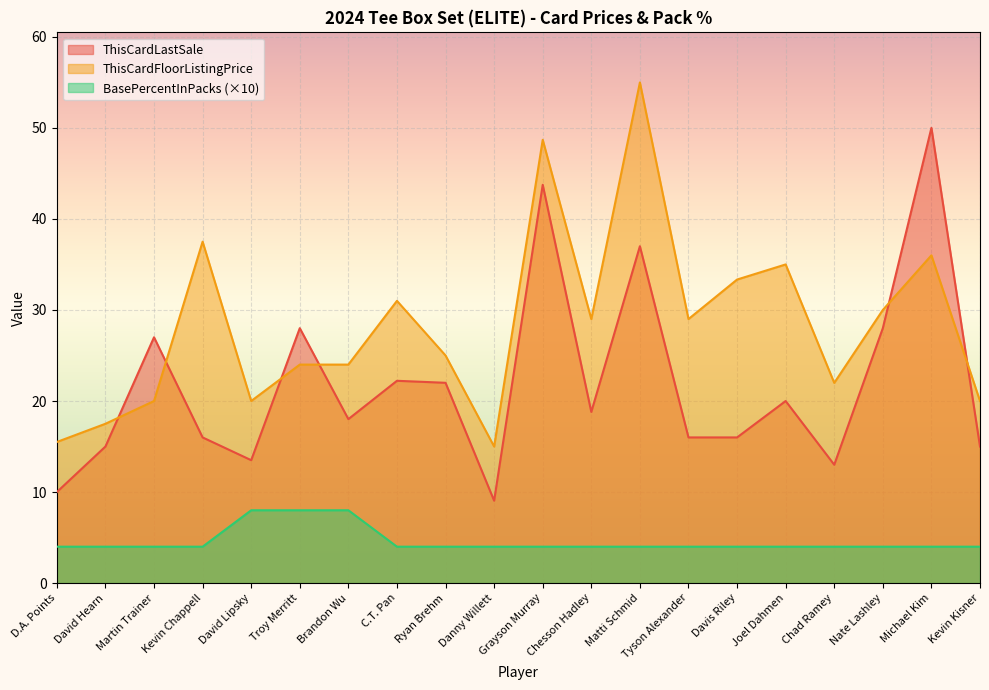

How many times do ThisCardFloorListingPrice and ThisCardLastSale cross each other?

6